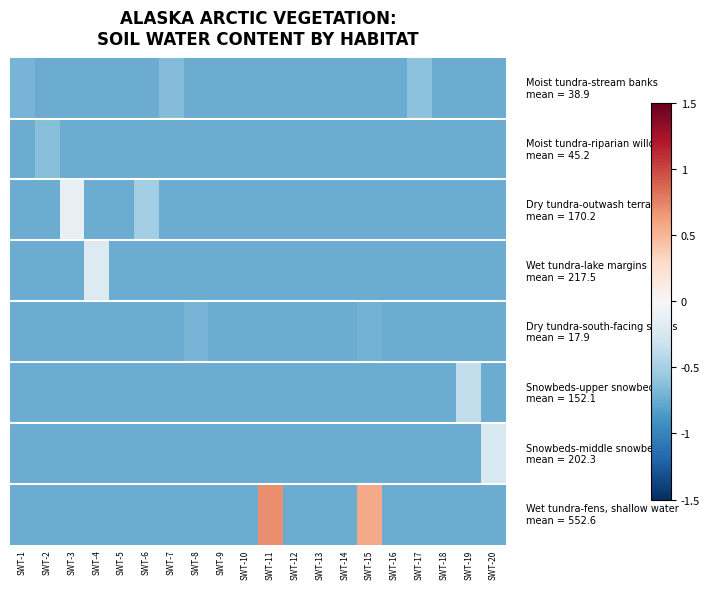

What is the minimum value shown in the chart?

-0.8